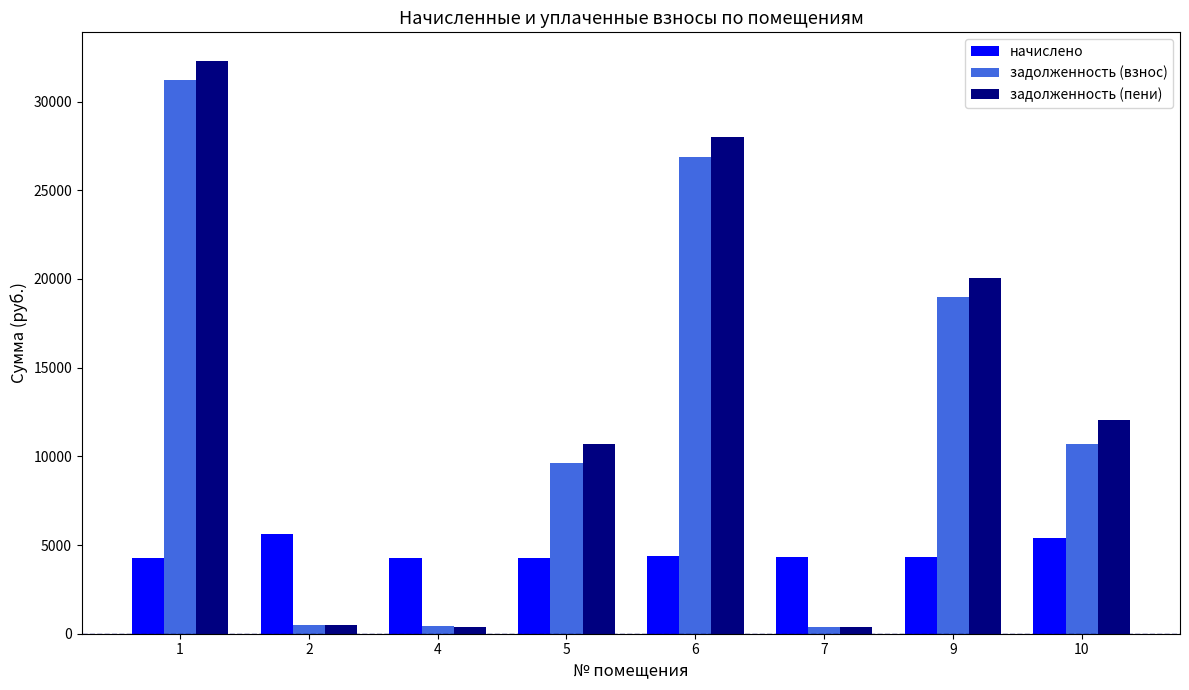

Where is задолженность (пени) nearest to the value 16323?

9